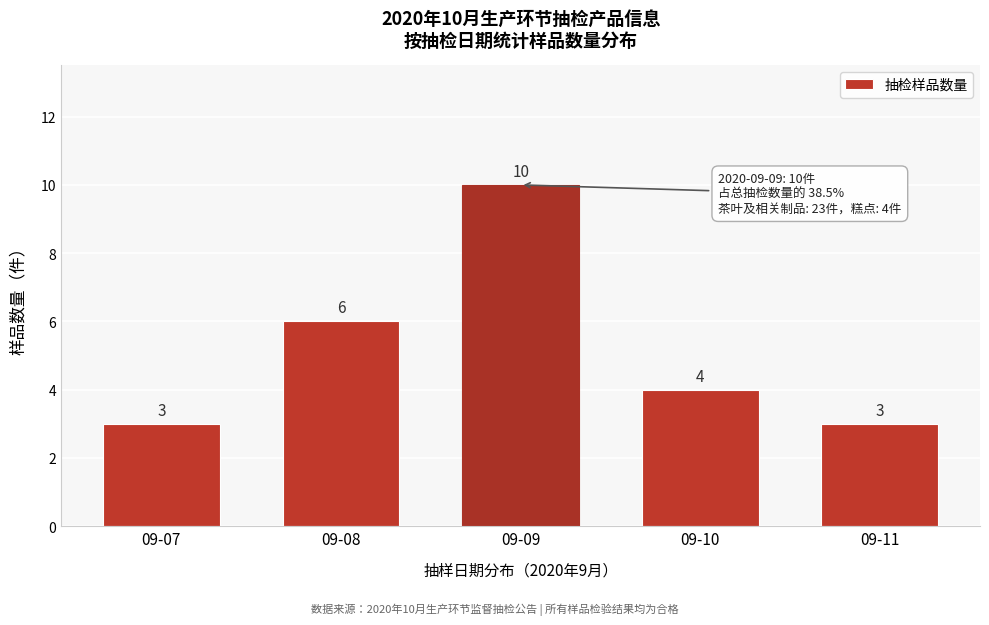

Reading left to right, list all the values displayed in this chart.

3	6	10	4	3